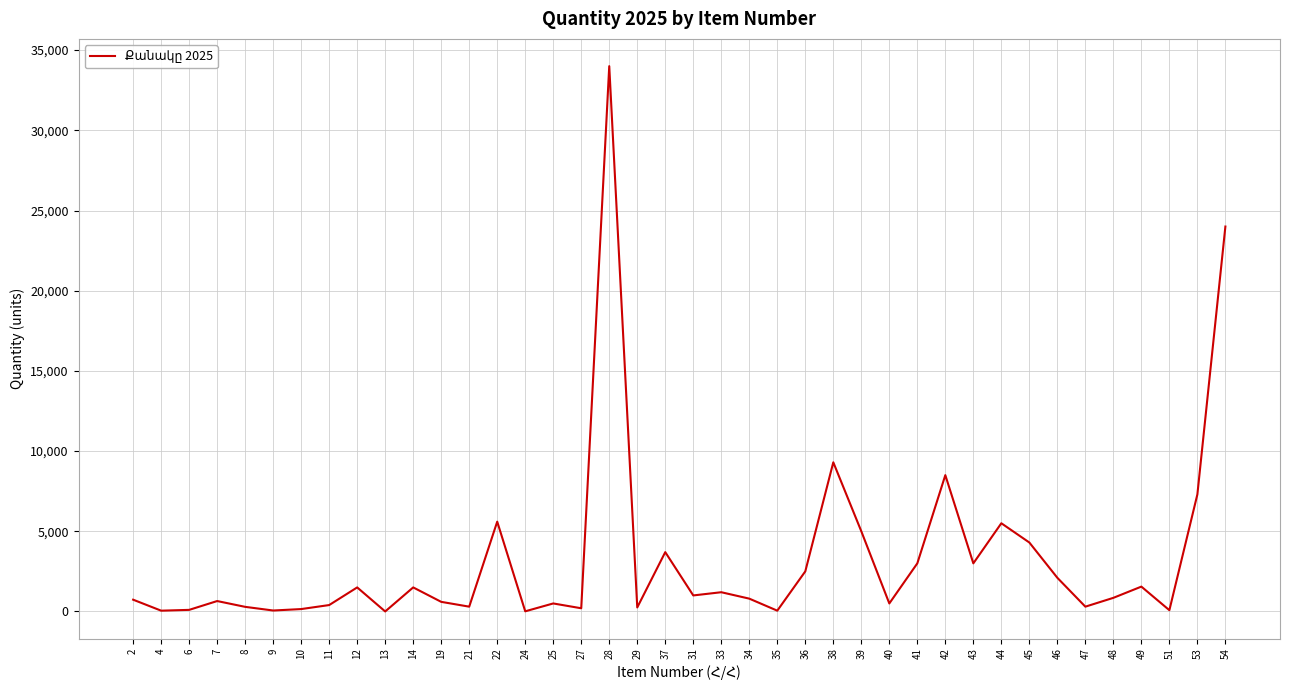

Where is the first local maximum?

7